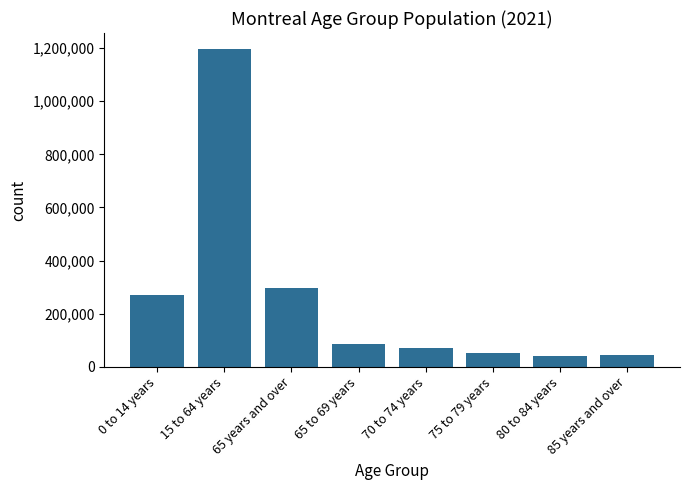

Reading right to left, list all the values displayed in this chart.

85 years and over=46035	80 to 84 years=39395	75 to 79 years=52720	70 to 74 years=72300	65 to 69 years=85025	65 years and over=295475	15 to 64 years=1197045	0 to 14 years=270430